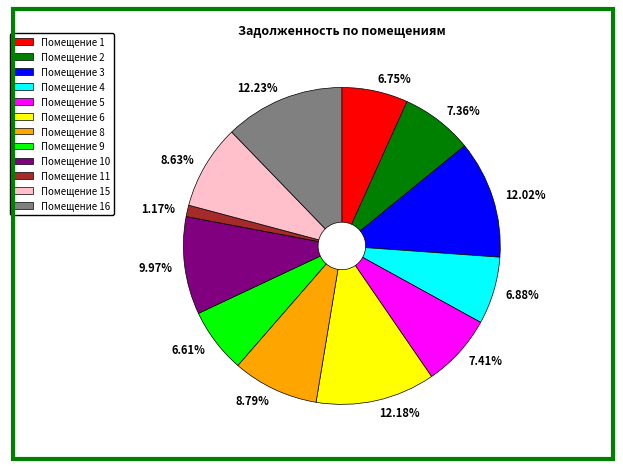

Is there any slice that represents more than half of the pie?

No